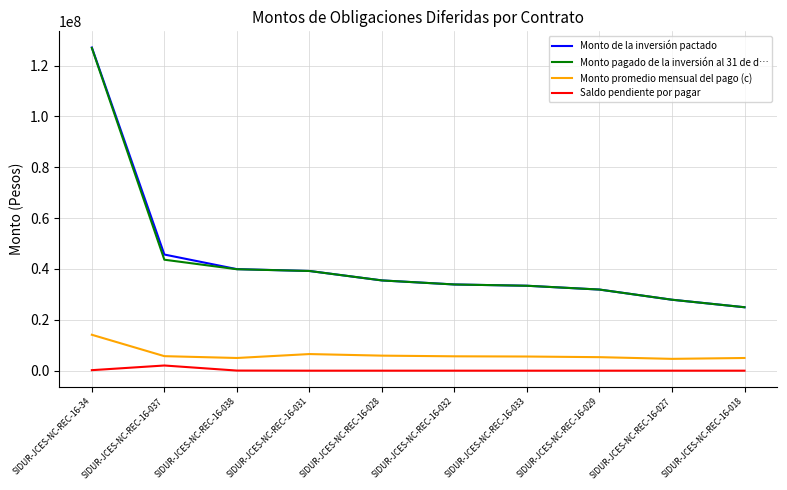

What is the sum of all Monto promedio mensual del pago (c) values?

63445105.2